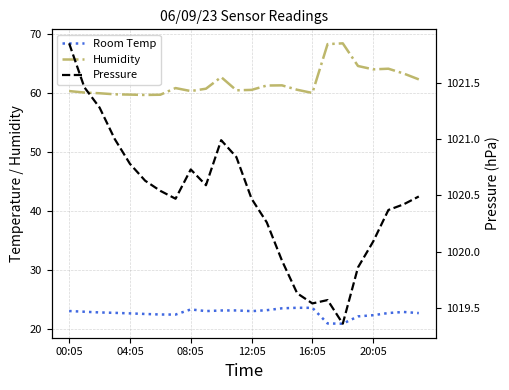

Reading right to left, extract all data points from this chart.

Room Temp: 22.6	22.8	22.6	22.3	22.1	20.8	20.9	23.5	23.5	23.4	23.1	23.0	23.1	23.1	23.0	23.3	22.4	22.4	22.5	22.6	22.7	22.8	22.9	23.0
Humidity: 62.3	63.3	64.1	64.0	64.5	68.4	68.2	60.0	60.5	61.2	61.2	60.5	60.4	62.6	60.7	60.3	60.8	59.7	59.6	59.7	59.7	59.9	60.0	60.3
Pressure: 1020.5	1020.4	1020.4	1020.1	1019.9	1019.4	1019.6	1019.5	1019.6	1019.9	1020.3	1020.5	1020.8	1021.0	1020.6	1020.7	1020.5	1020.5	1020.6	1020.8	1021.0	1021.3	1021.5	1021.9